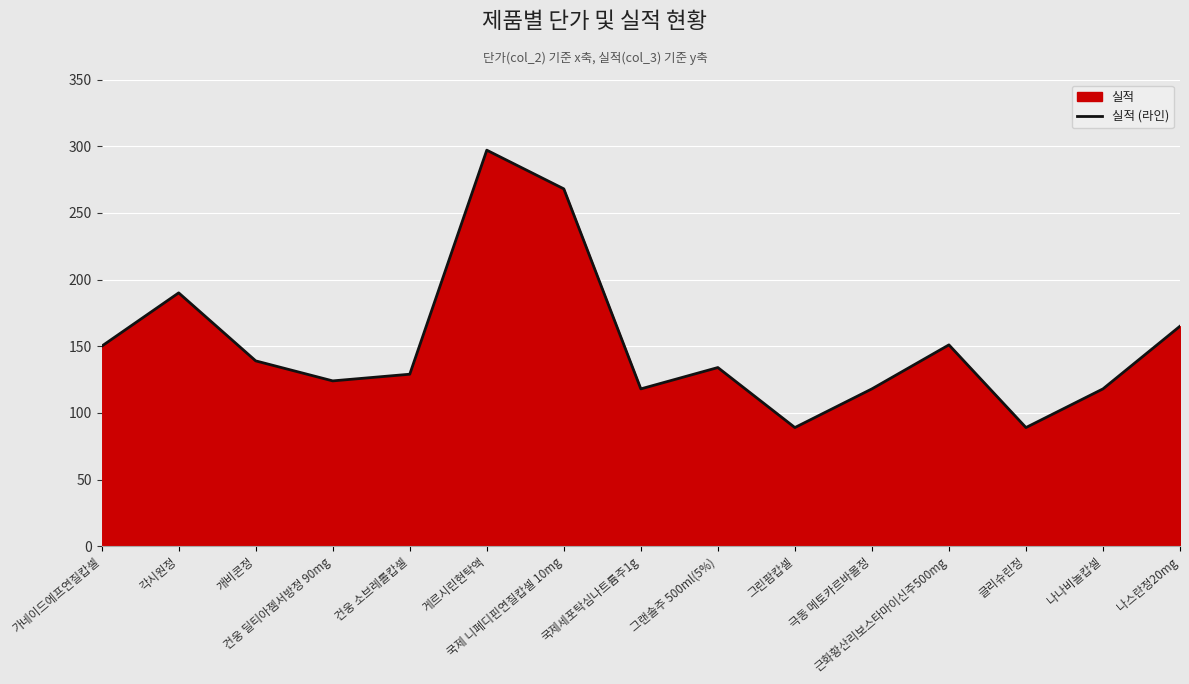

What position from the left is 게르시린현탁액?

6